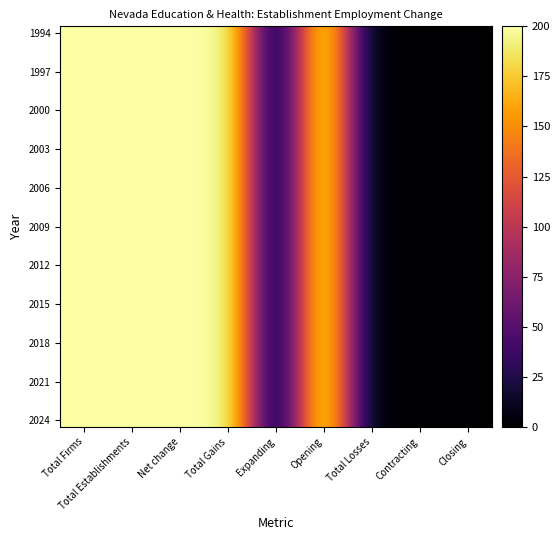

Which category has the highest value across all series?

Total Firms